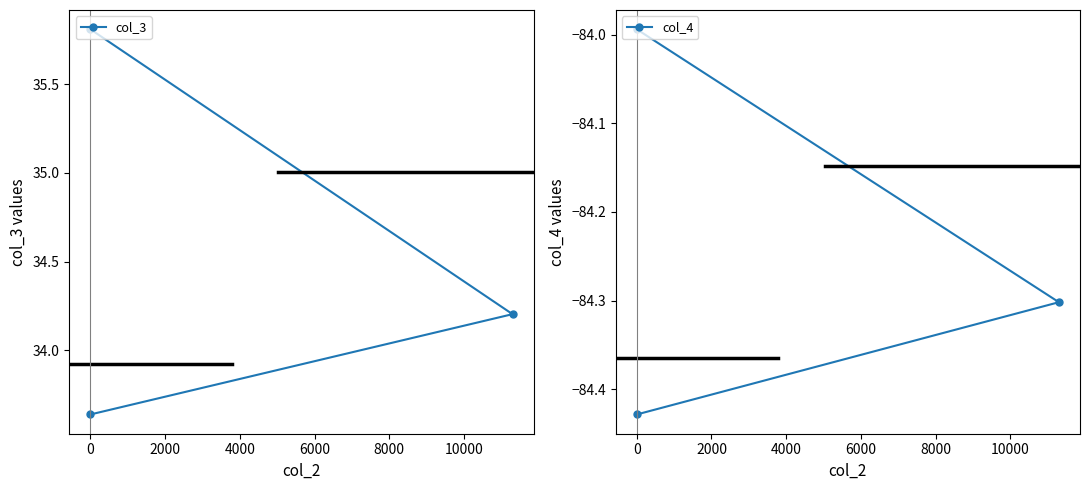

How many values in the col_3 series are below 34?

1